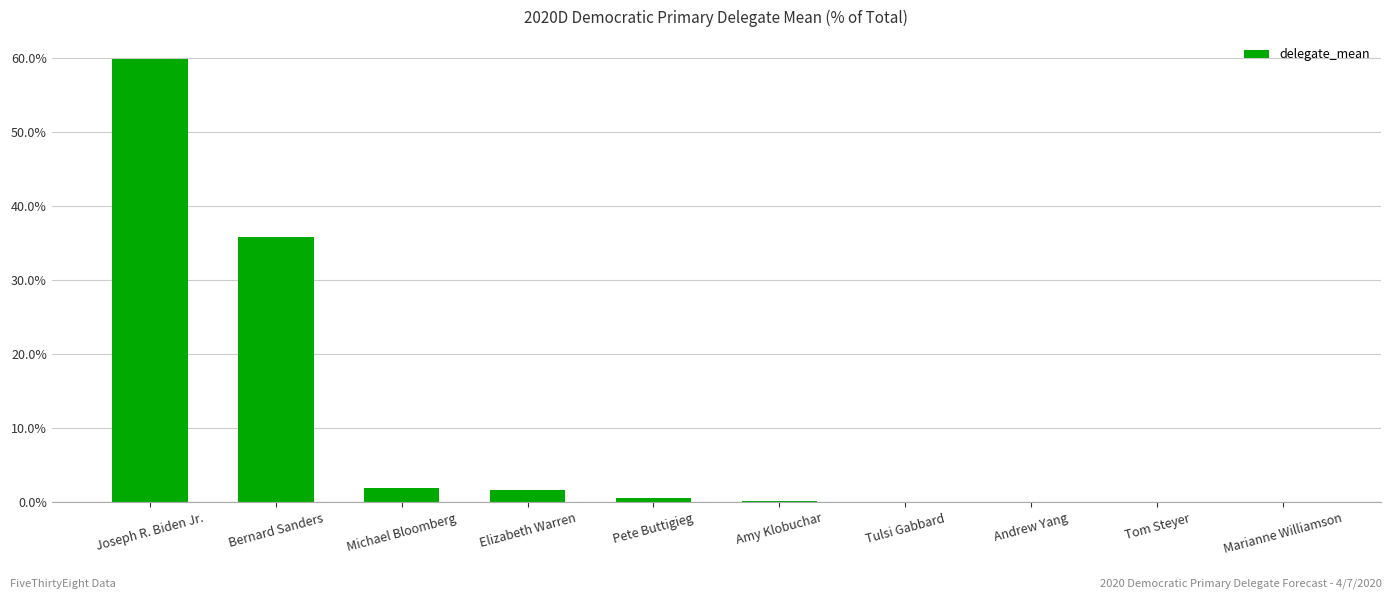

Are the bars grouped side by side (vs. stacked)?

No